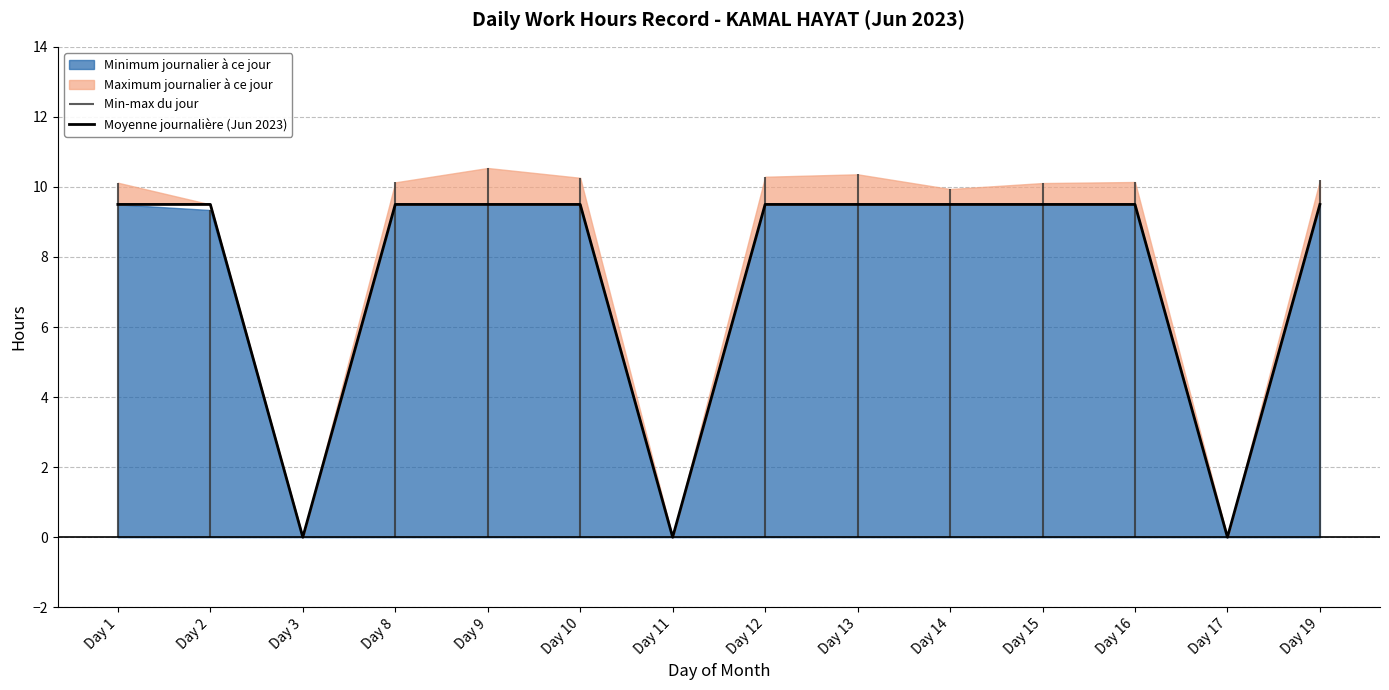

What is the value of the 5th point from the left?

9.5